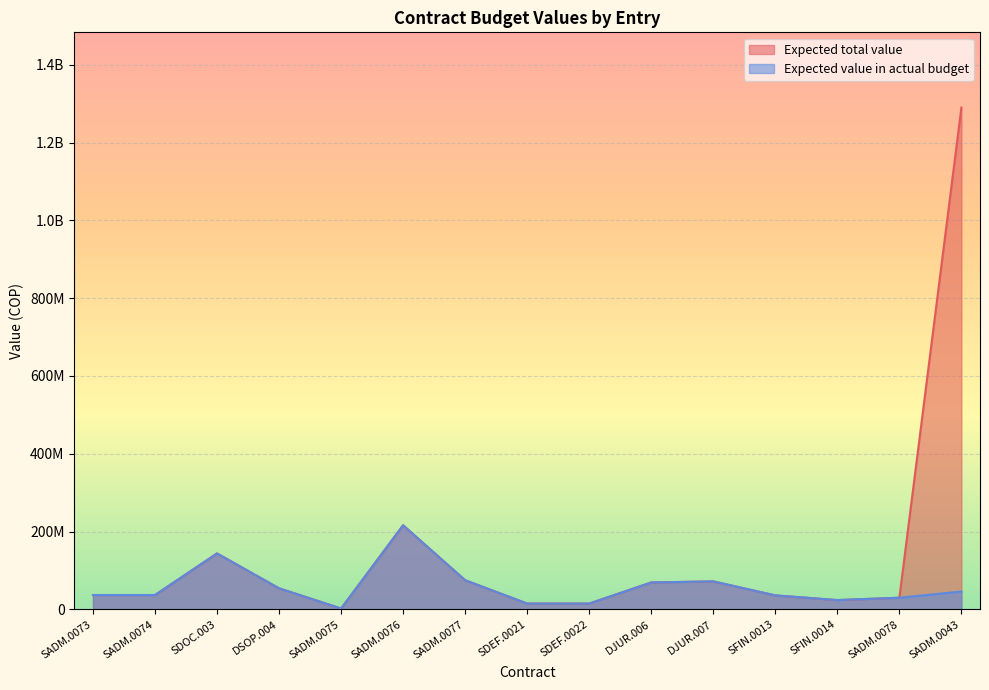

What is the value of the Expected value in actual budget point at the 14th from the left?

30000000